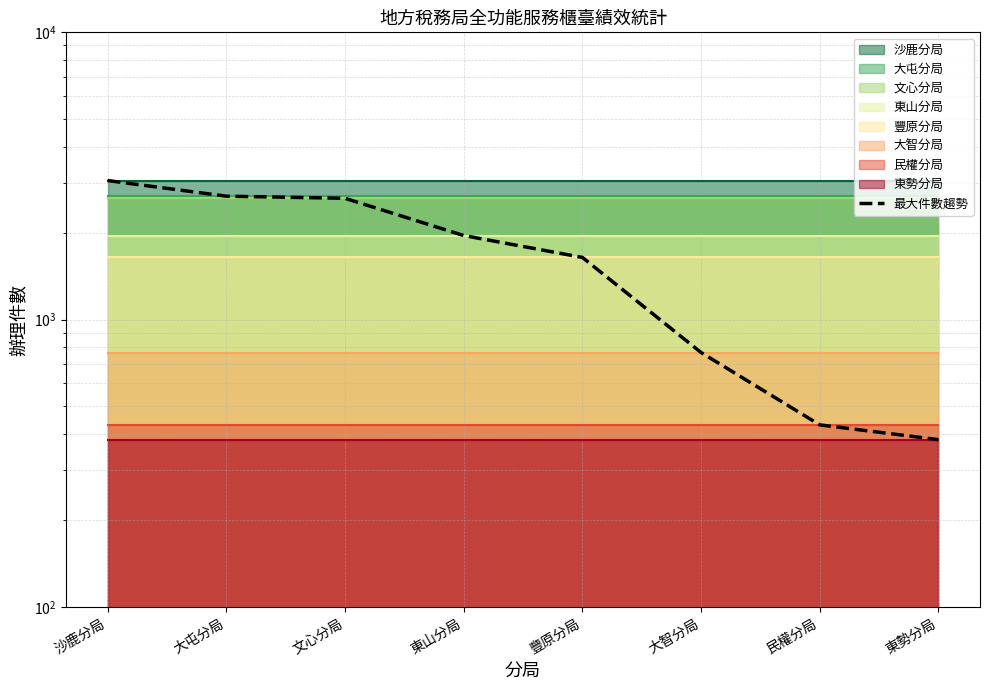

Reading left to right, what are all the values shown in this chart?

3048	2689	2644	1962	1646	768	430	382